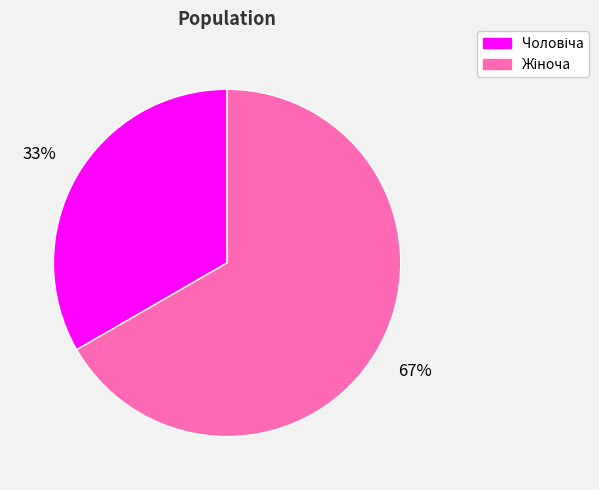

How many slices are in this pie chart?

2